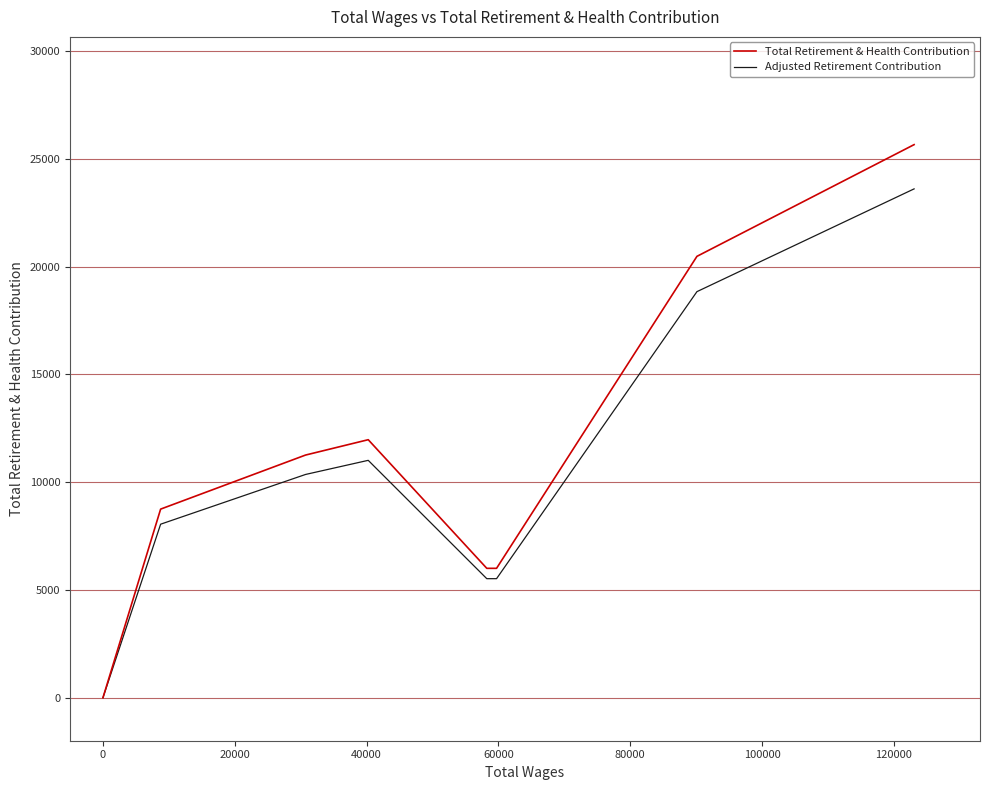

What is the difference between the maximum and second lowest values in the Adjusted Retirement Contribution series?

23609.0